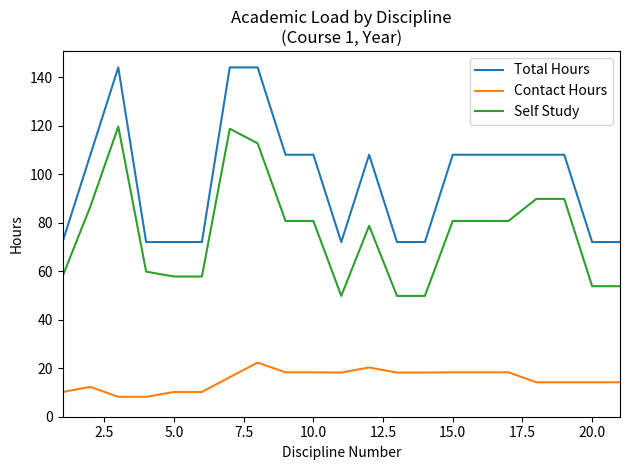

How many lines are shown in the chart?

3